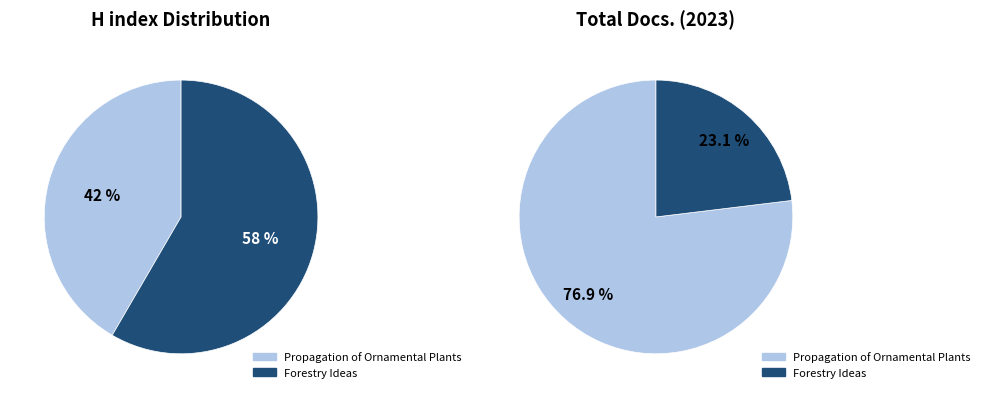

What percentage is the Forestry Ideas slice, to the nearest percent?

23%